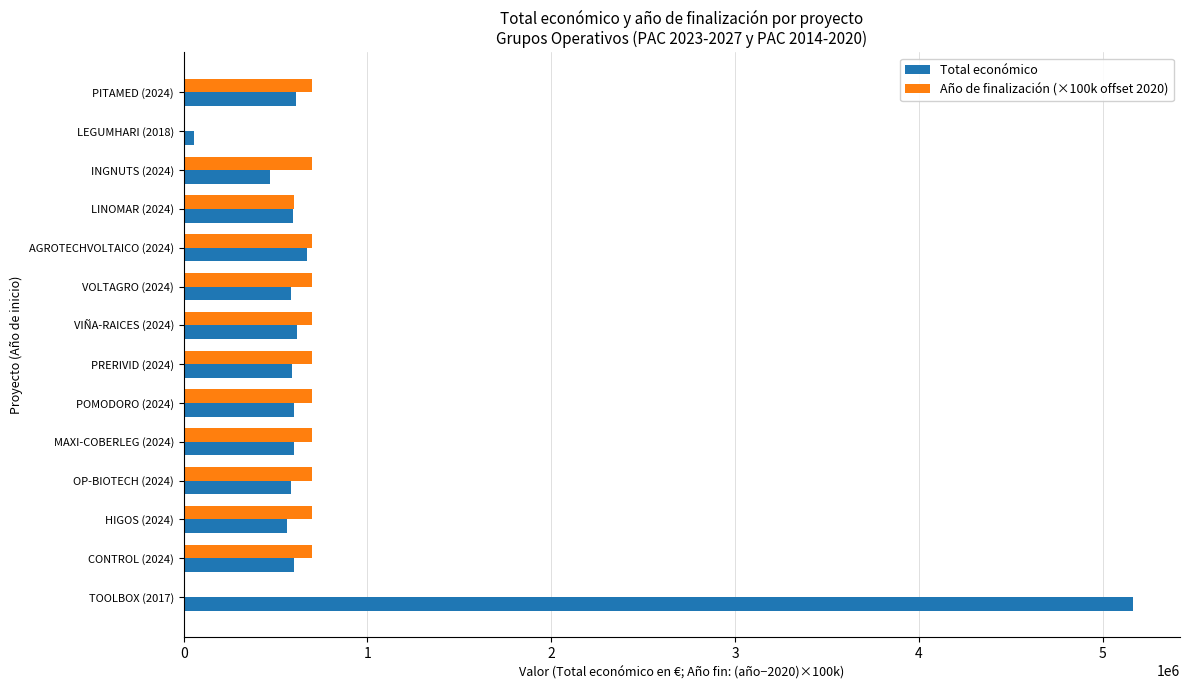

What are all the series names shown in the legend?

Total económico, Año de finalización (×100k offset 2020)